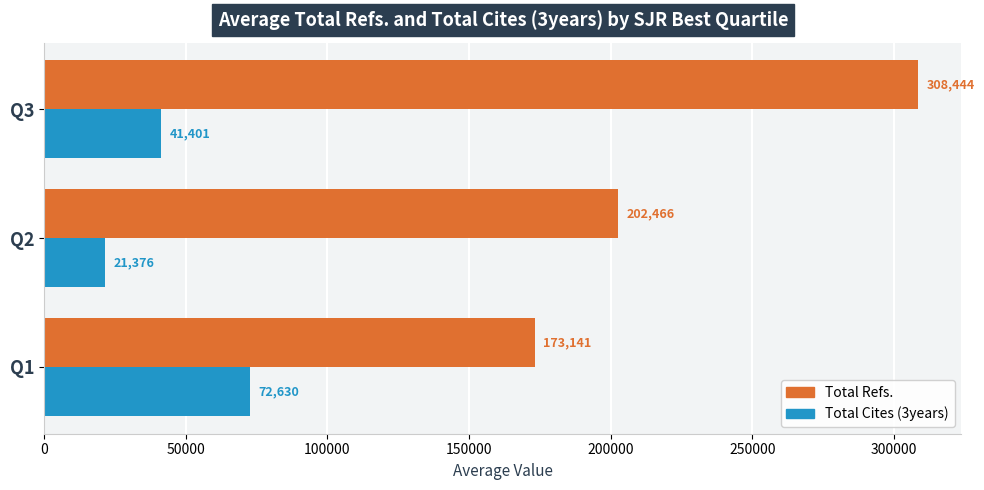

What are all the series names shown in the legend?

Total Refs., Total Cites (3years)